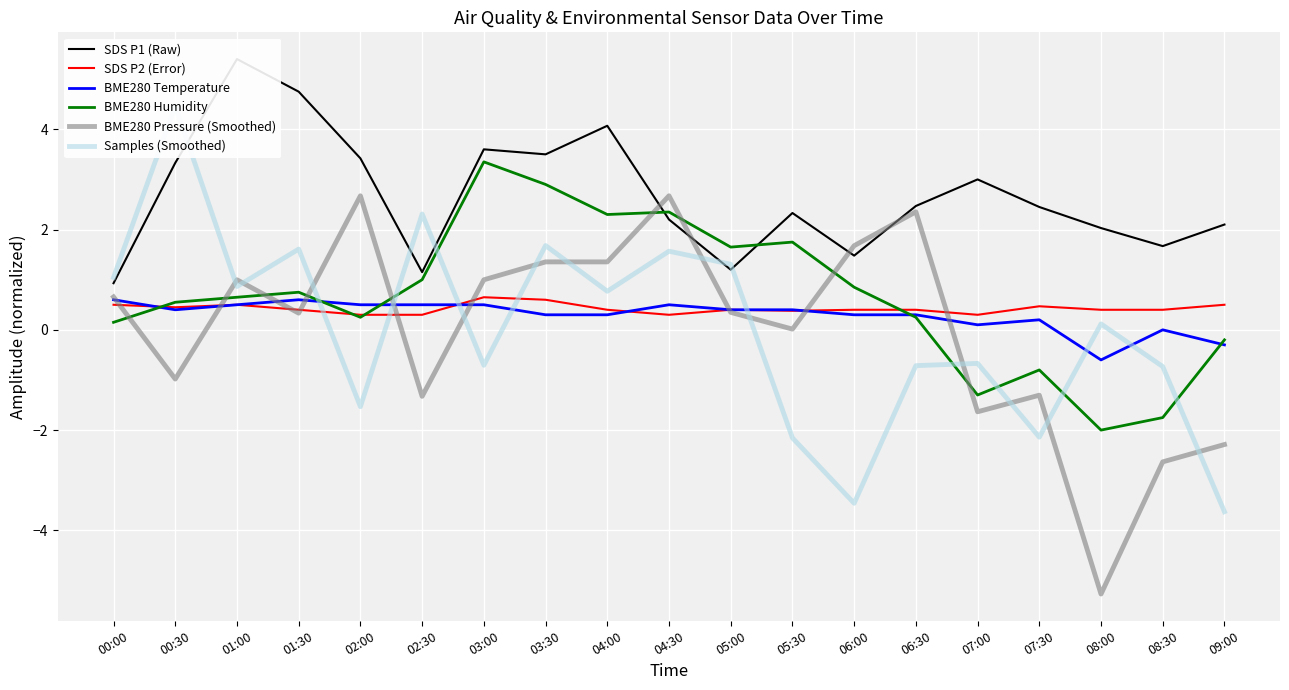

Which category has the lowest value across all series?

08:00